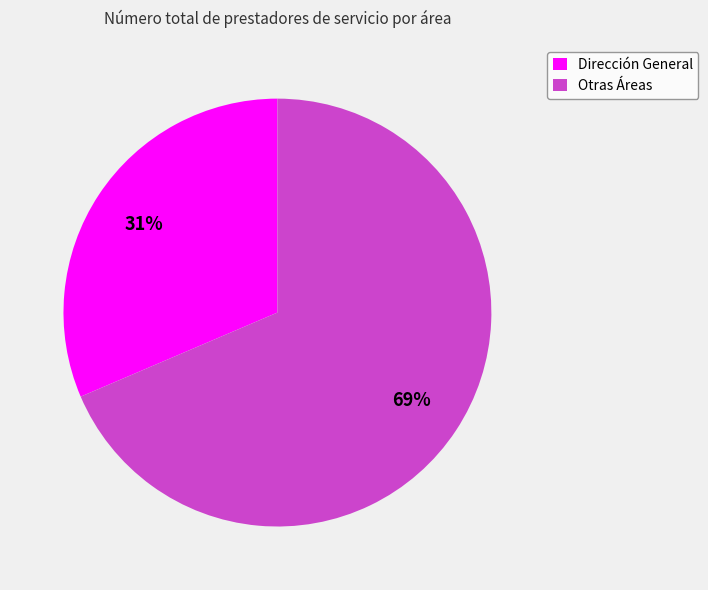

Do Otras Áreas and Dirección General together represent more than half of the pie?

Yes